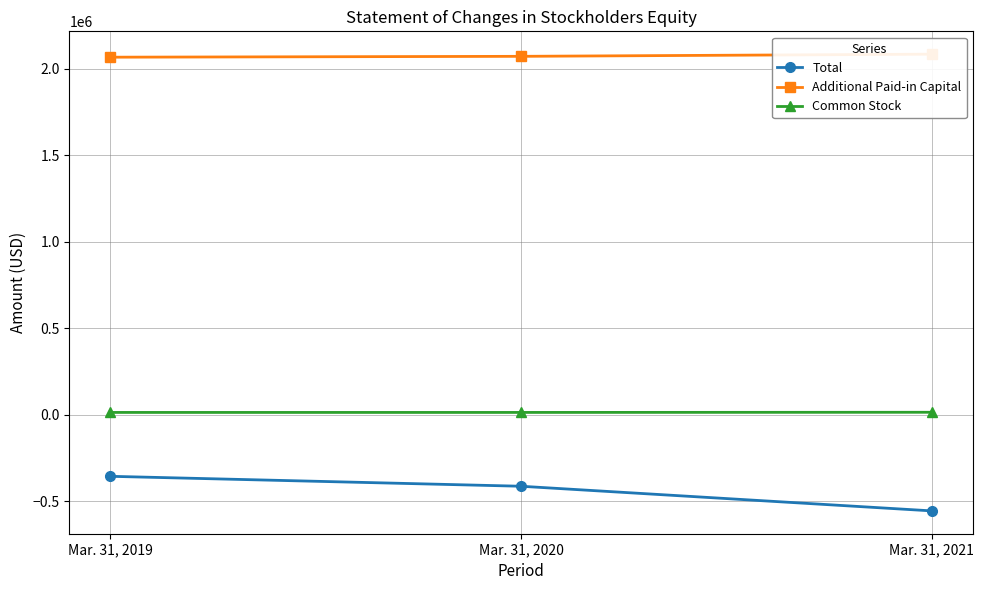

What is the spread (max minus min) of values at Mar. 31, 2020?

2483411